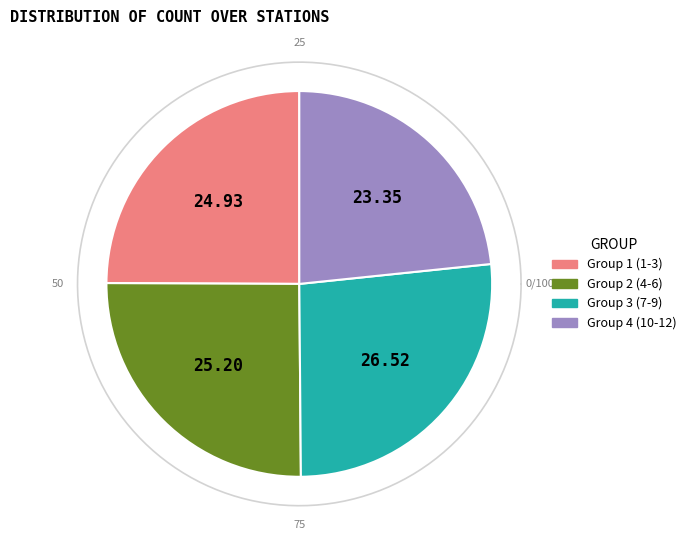

Which has a higher value, 8 or 2?

8